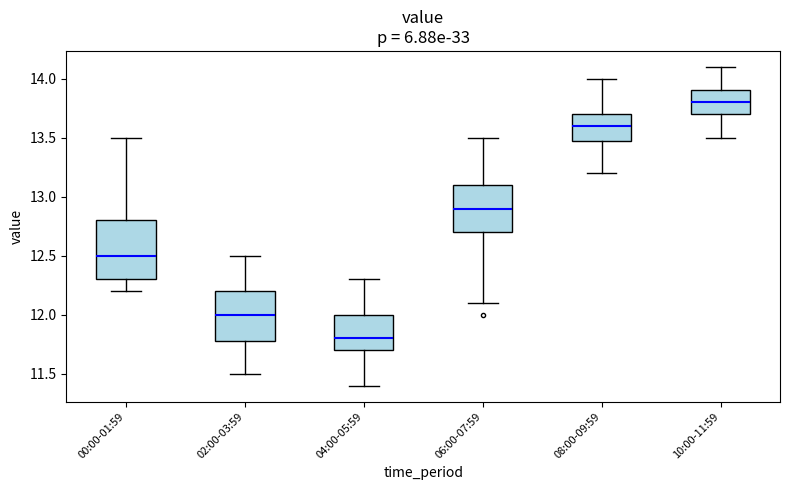

Reading left to right, read every box against the y-axis: the position of its median line, the range the box covers, and the ends of its whiskers. The values are not printed on the chart, so give them approximately, as read against the axis.

00:00-01:59: median 12.5, box 12.3 to 12.8, whiskers 12.2 to 13.5
02:00-03:59: median 12.0, box 11.8 to 12.2, whiskers 11.5 to 12.5
04:00-05:59: median 11.8, box 11.7 to 12.0, whiskers 11.4 to 12.3
06:00-07:59: median 12.9, box 12.7 to 13.1, whiskers 12.1 to 13.5
08:00-09:59: median 13.6, box 13.5 to 13.7, whiskers 13.2 to 14.0
10:00-11:59: median 13.8, box 13.7 to 13.9, whiskers 13.5 to 14.1